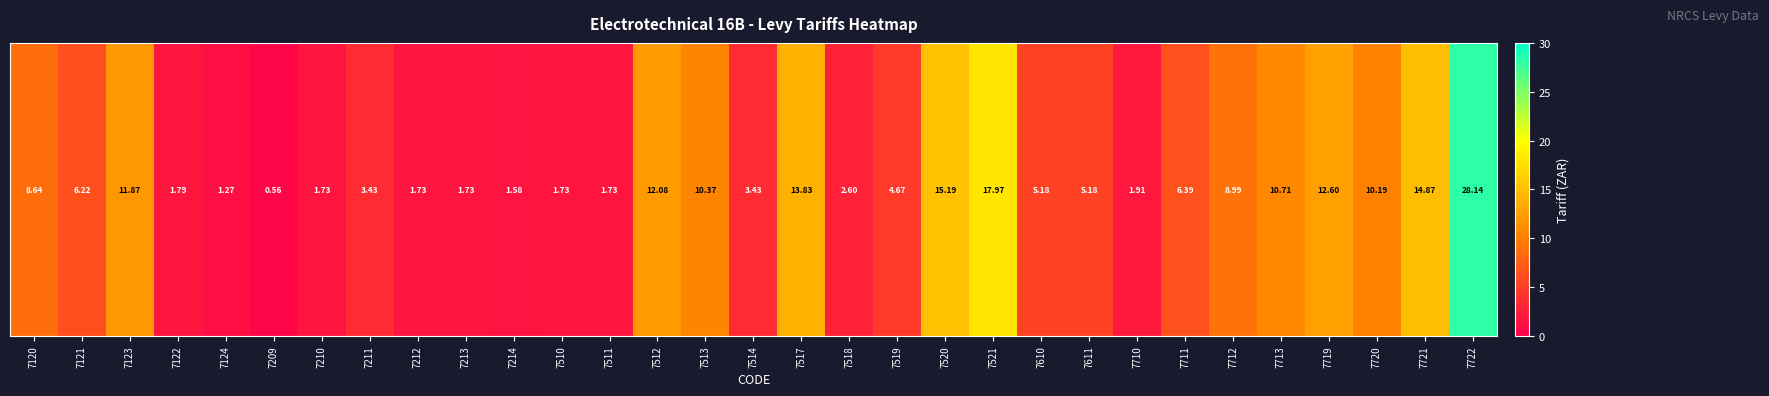

What is the smallest value displayed?

0.6